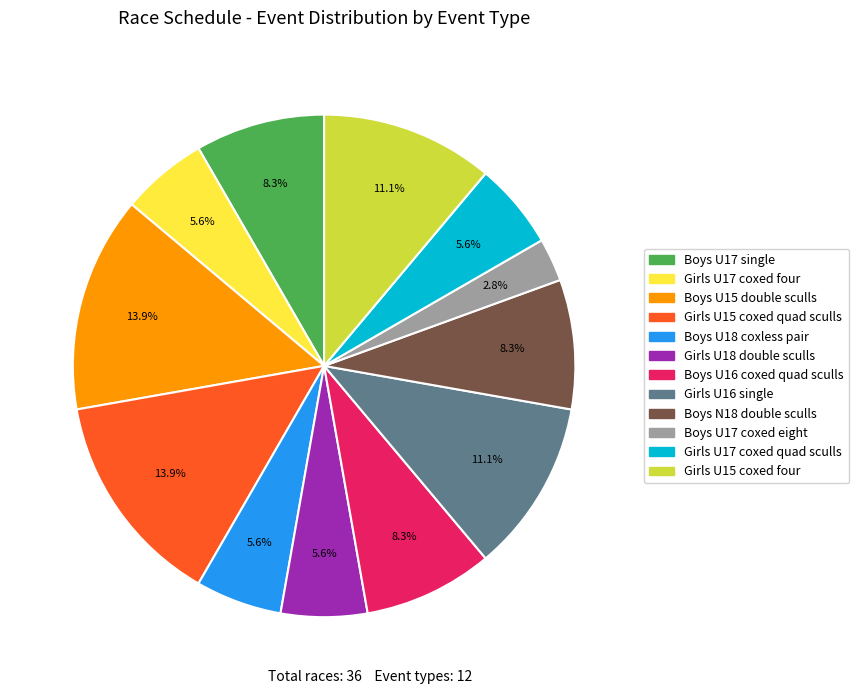

How many slices are in this pie chart?

12